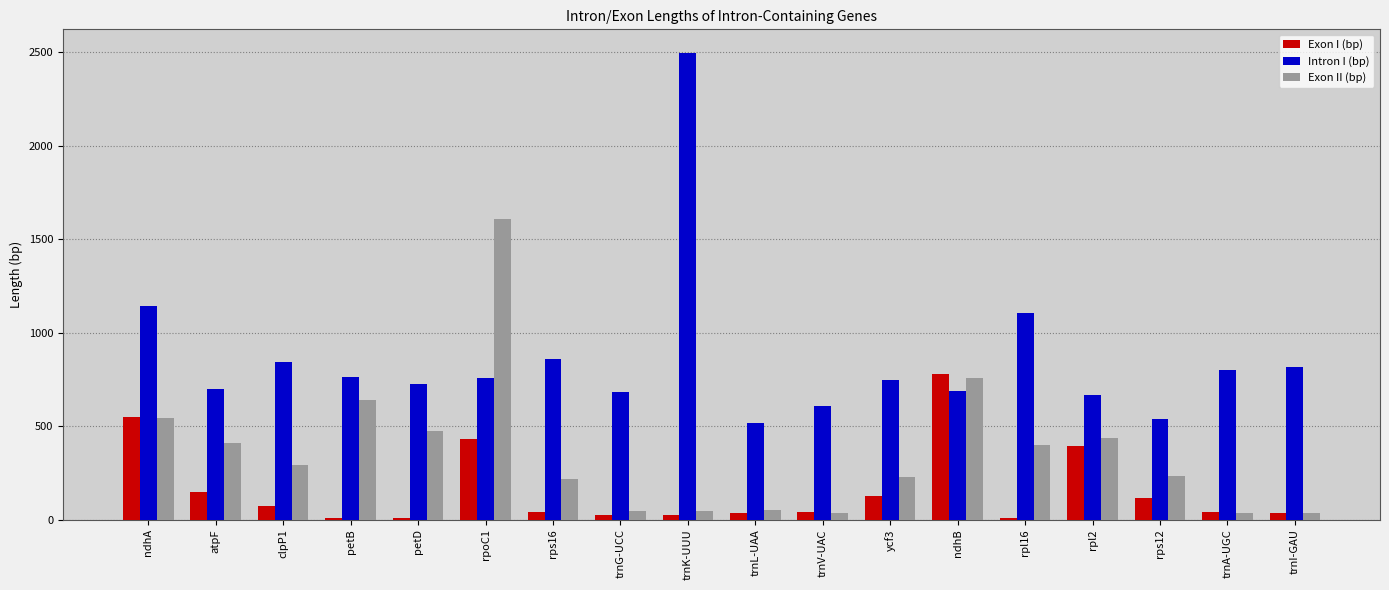

Is it true that Intron I (bp) equals 701 at atpF?

True